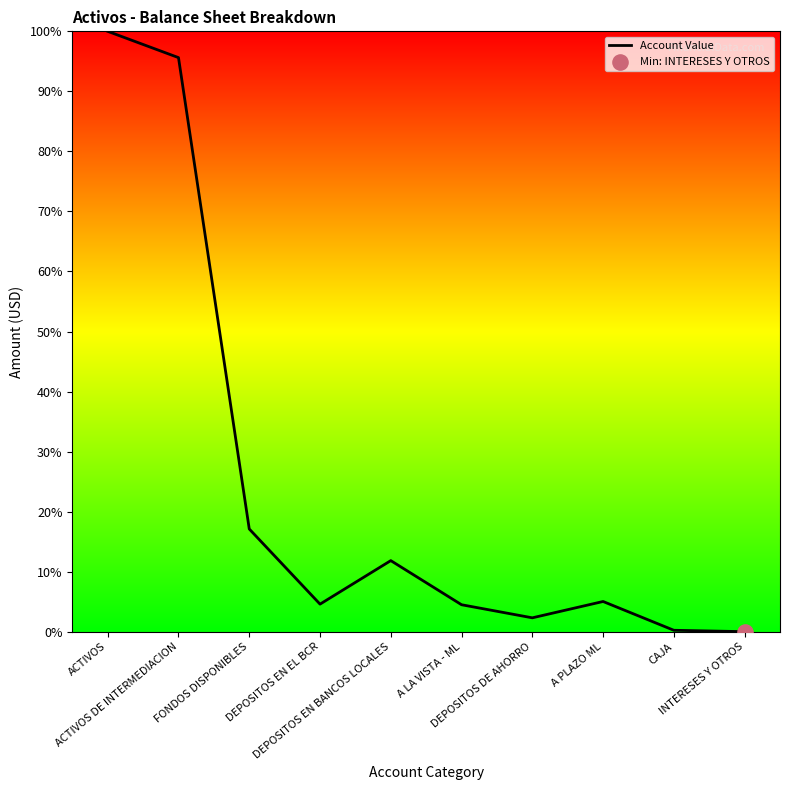

What is the change in value from DEPOSITOS EN BANCOS LOCALES to DEPOSITOS DE AHORRO?

-9.5